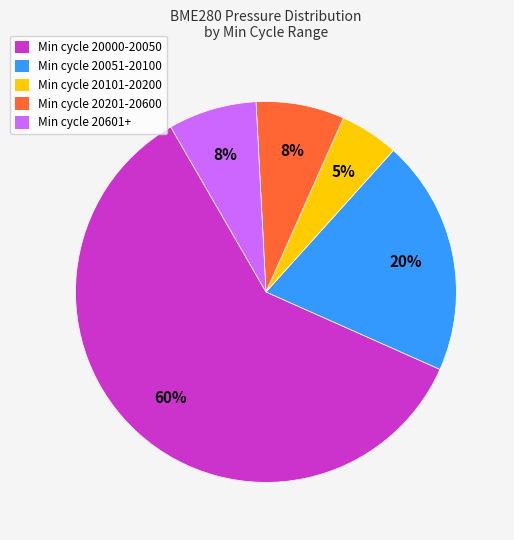

Is there any slice that represents more than half of the pie?

Yes